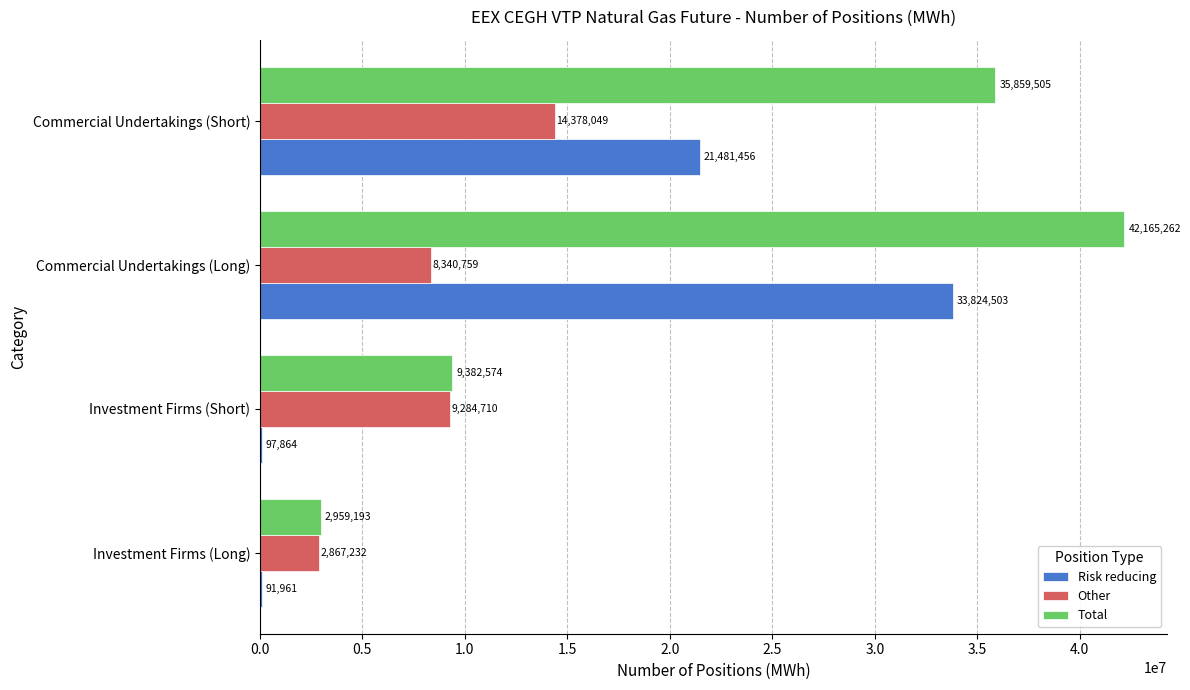

Which series changed the most between Investment Firms (Long) and Commercial Undertakings (Short)?

Total